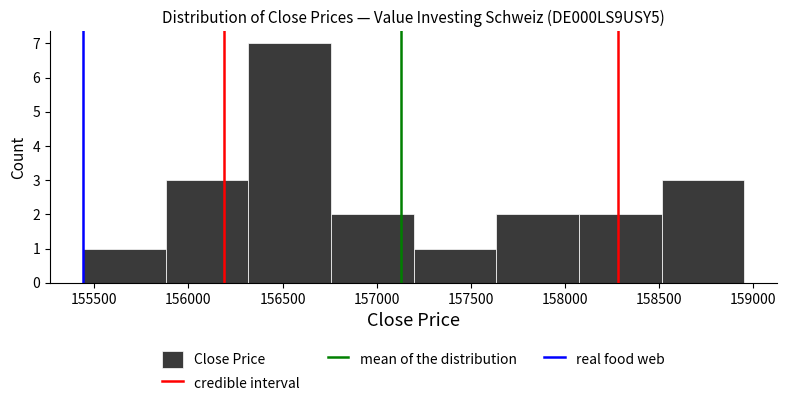

Which range on the x-axis has the tallest bar?

156300 to 156750